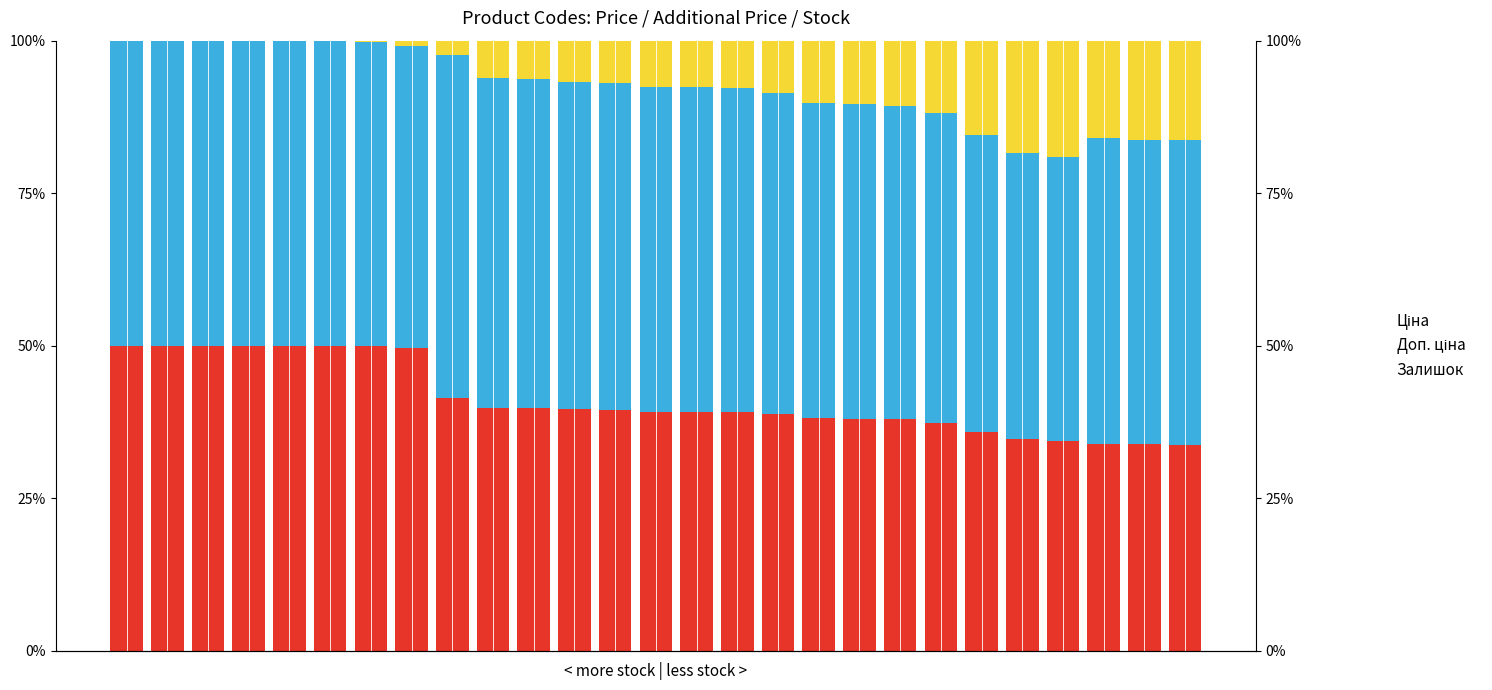

At which category does the chart reach its peak across all series?

8